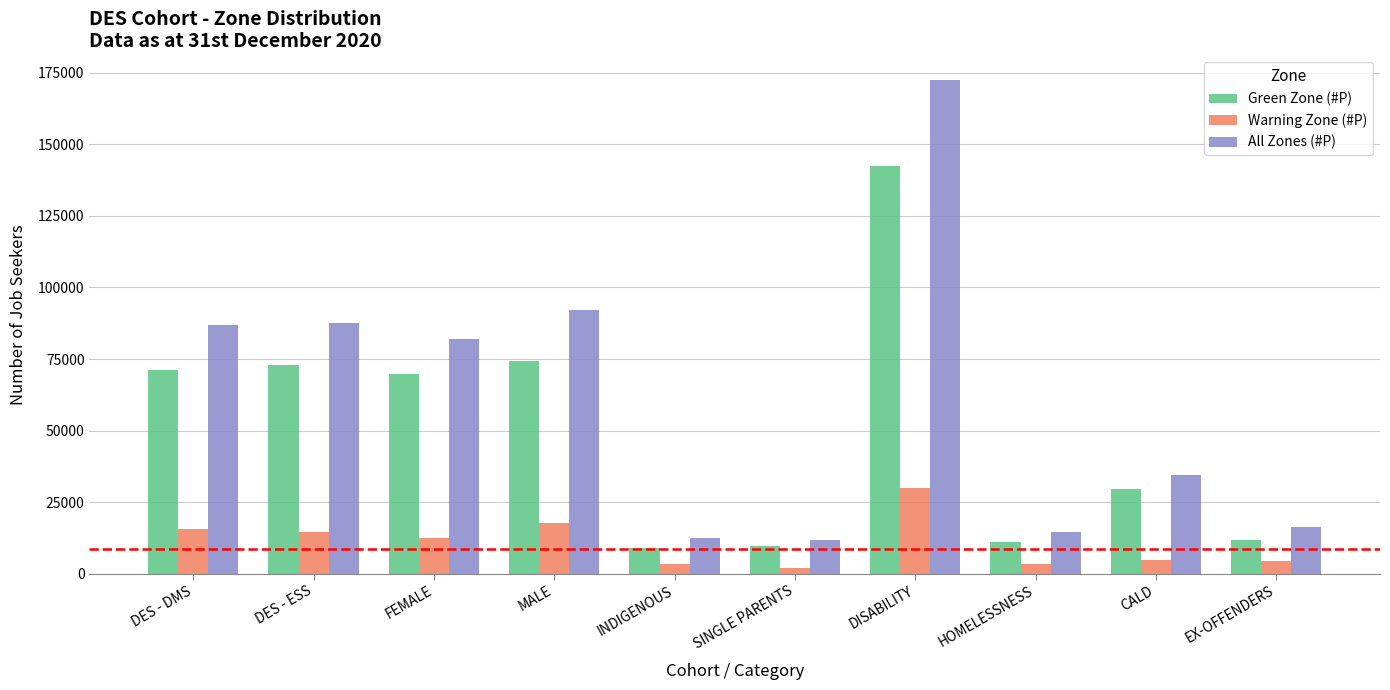

The All Zones (#P) series shows 16148 at EX-OFFENDERS. True or false?

True